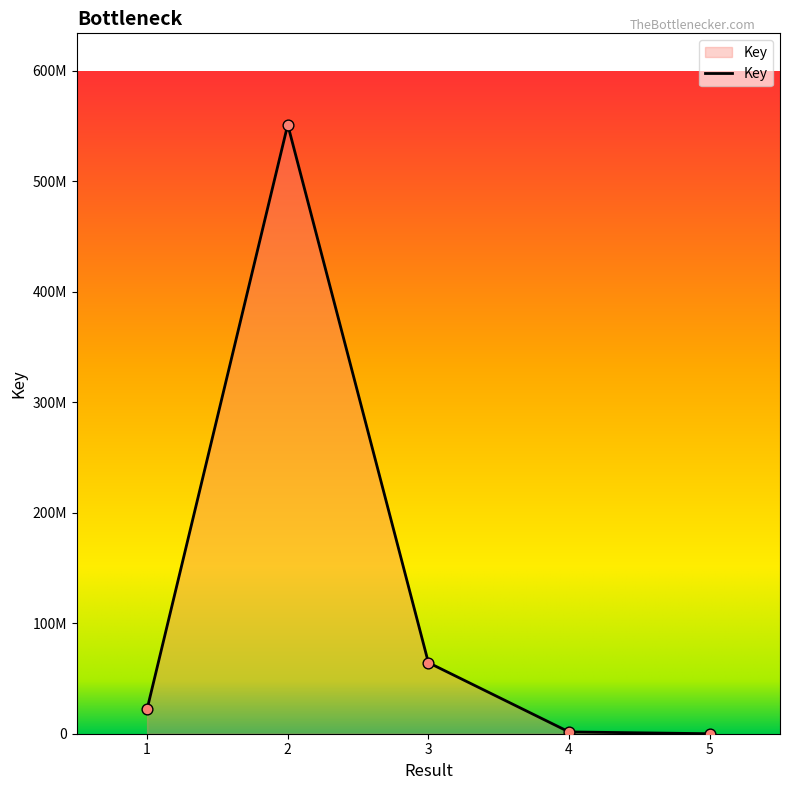

Between 1 and 4, which is larger?

1